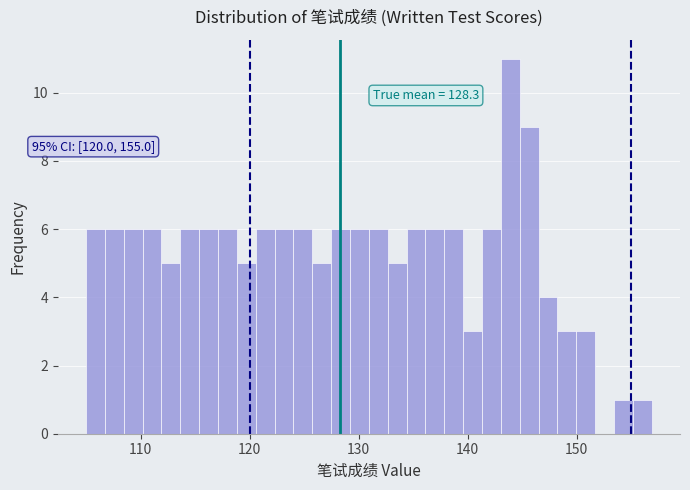

Around what value on the x-axis is the tallest bar? Give the approximate position of its centre, as read against the axis.

144